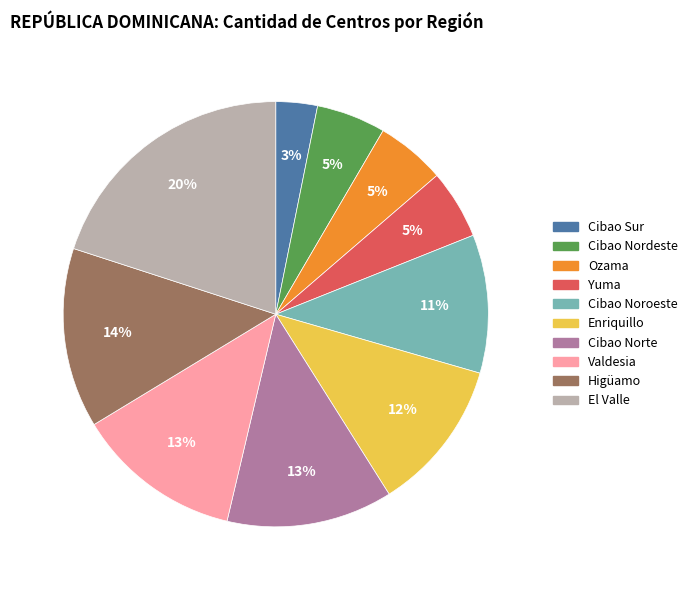

To the nearest percent, what percentage of the pie is Cibao Nordeste?

5%